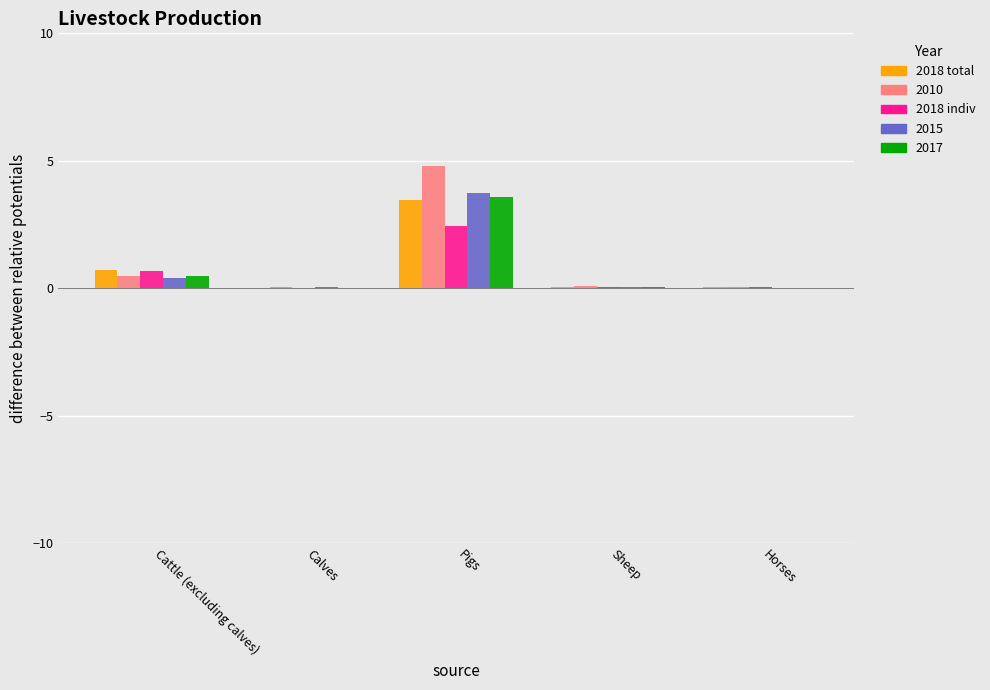

Is the value of 2018 total at Pigs greater than the value of 2015 at Cattle (excluding calves)?

Yes